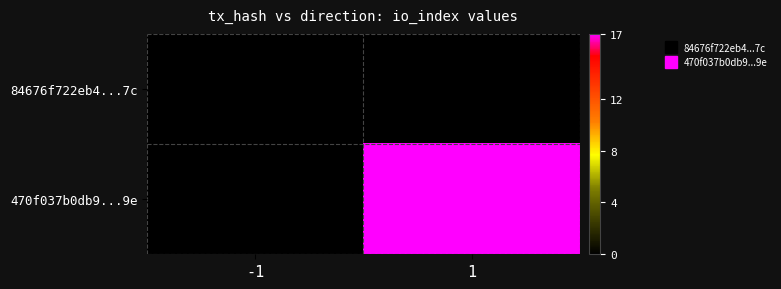

The 470f037b0db9...9e series shows 0.0 at -1. True or false?

True